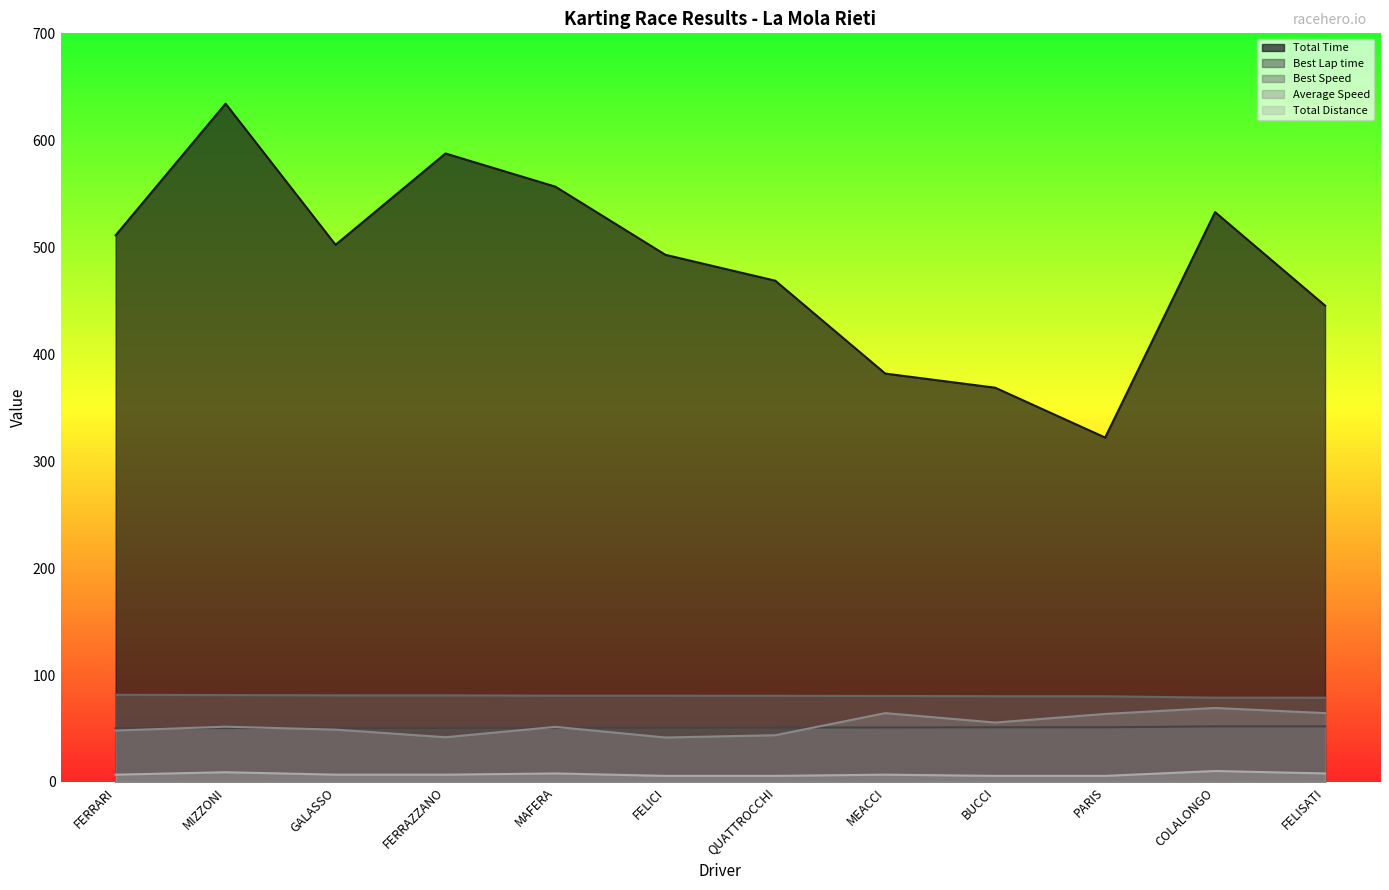

True or false: Total Time has a value of 516.8 at BUCCI.

False